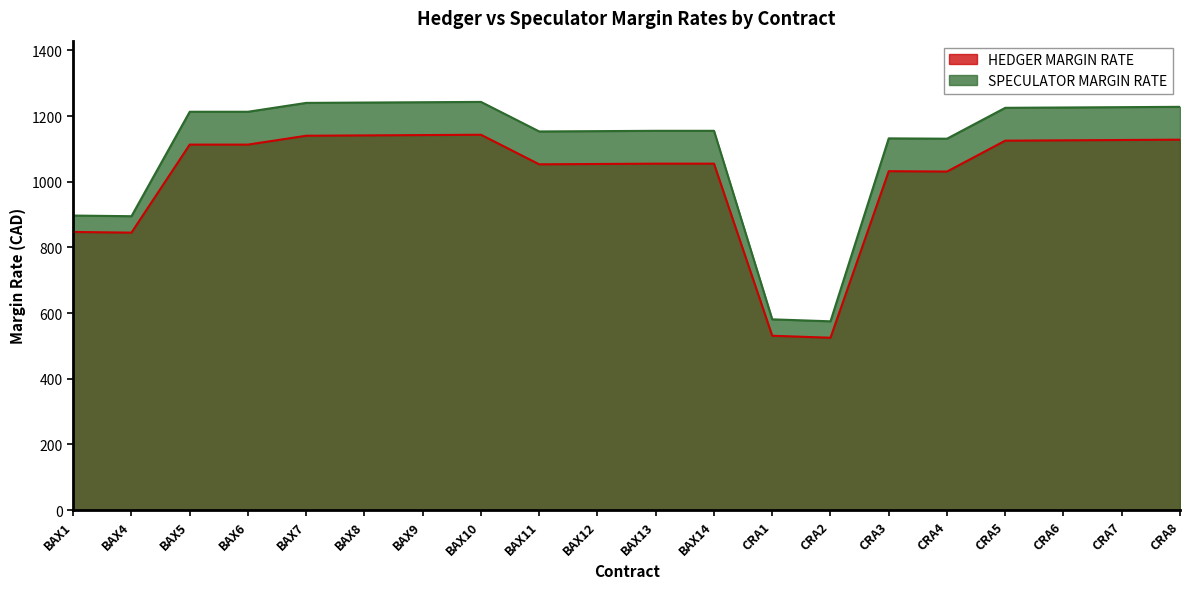

What is the value of the SPECULATOR MARGIN RATE point at the 9th from the left?

1153